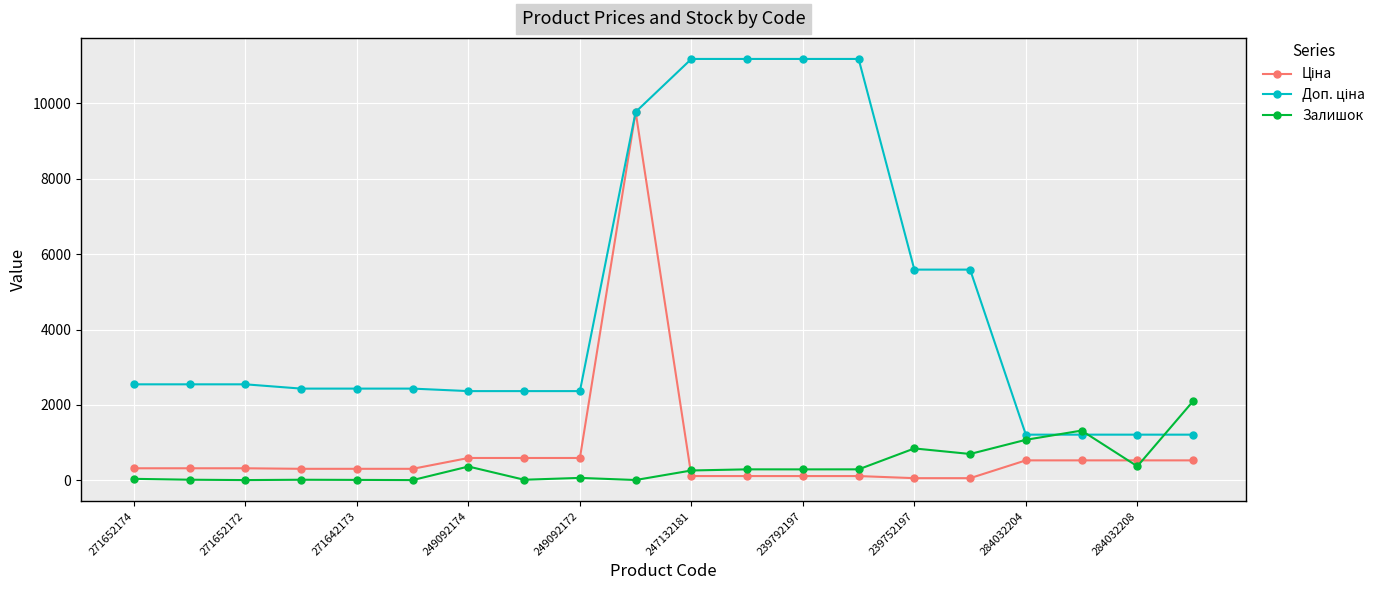

How many categories are shown in the chart?

20